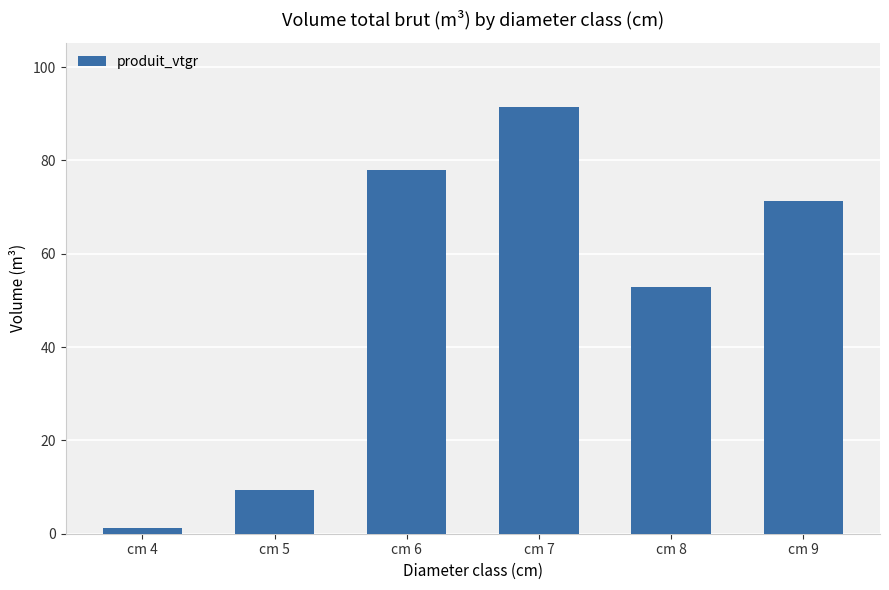

Rank the categories by value from lowest to highest.

cm 4, cm 5, cm 8, cm 9, cm 6, cm 7